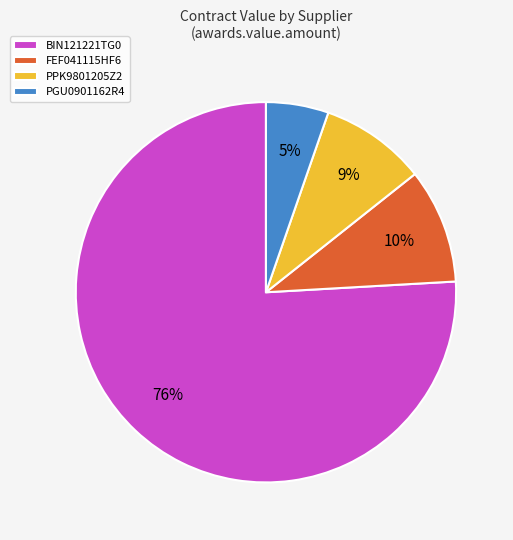

Count the number of slices in the pie.

4